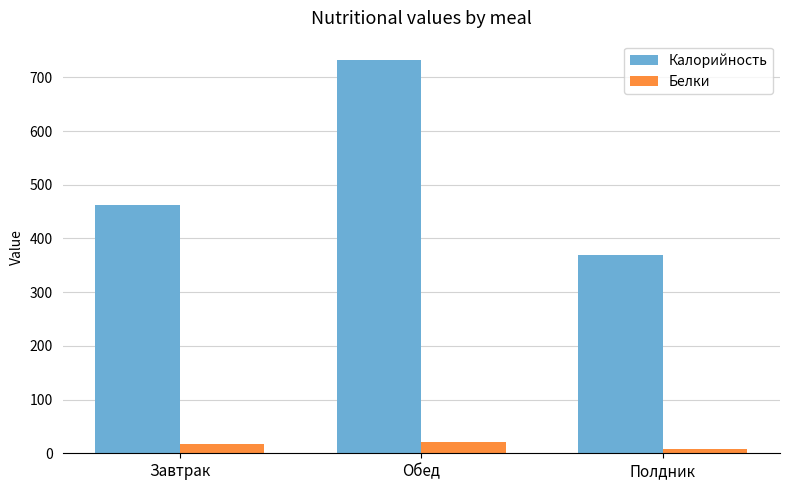

What is the total value across all series at Полдник?

377.1